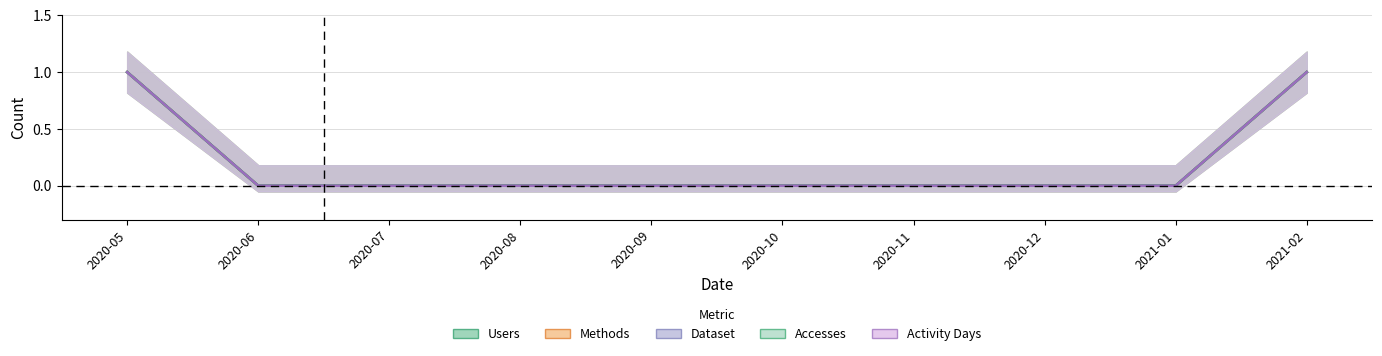

How many distinct data groups are displayed?

5